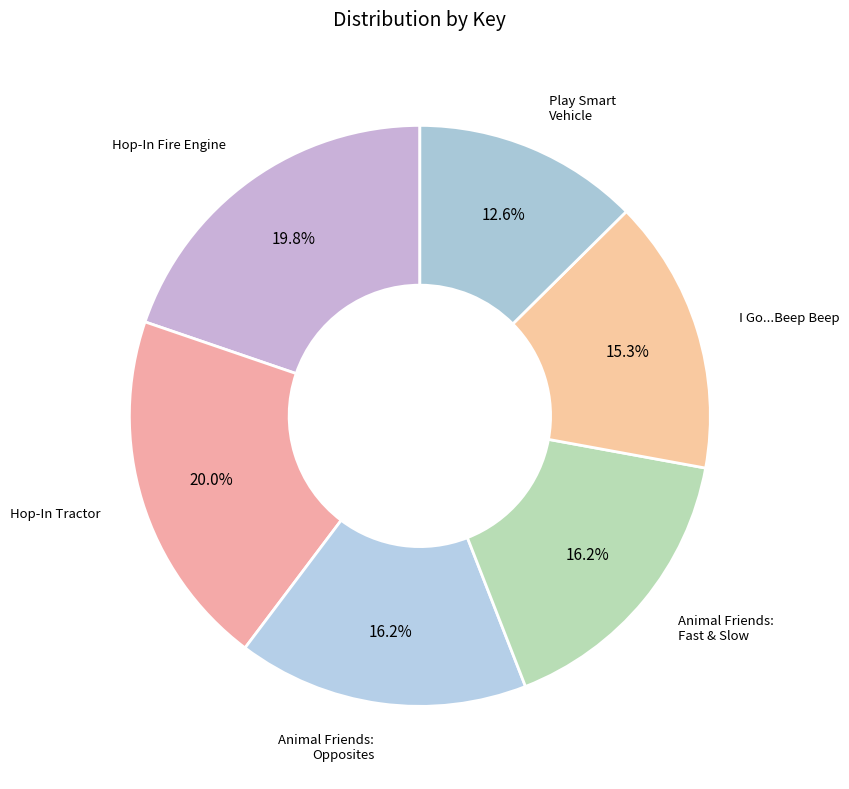

Does any single category account for the majority?

No